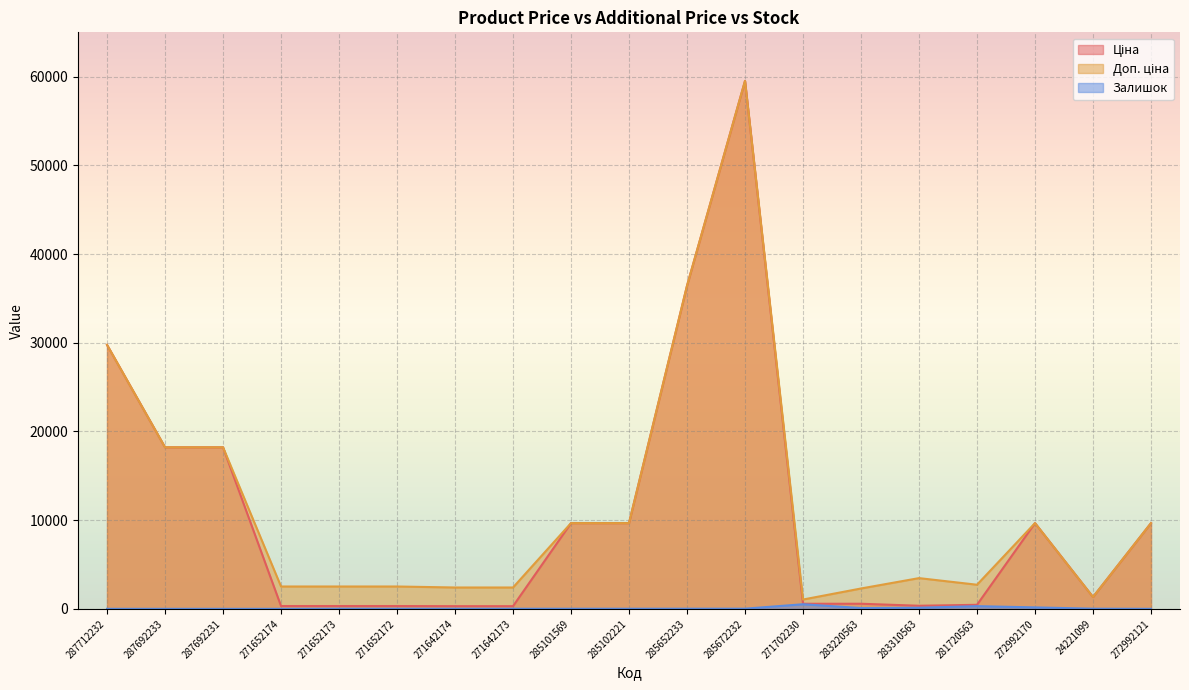

Reading left to right, what are all the values shown in this chart?

Ціна: 287712232=29761.5	287692233=18212.0	287692231=18212.0	271652174=314.7	271652173=314.7	271652172=314.7	271642174=300.6	271642173=300.6	285101569=9664.7	285102221=9664.7	285652233=36424.0	285672232=59523.0	271702230=571.6	283220563=573.2	283310563=346.3	281720563=452.7	272992170=9664.7	24221099=1332.7	272992121=9664.7
Доп. ціна: 287712232=29761.5	287692233=18212.0	287692231=18212.0	271652174=2517.5	271652173=2517.5	271652172=2517.5	271642174=2405.2	271642173=2405.2	285101569=9664.7	285102221=9664.7	285652233=36424.0	285672232=59523.0	271702230=1048.0	283220563=2292.9	283310563=3462.7	281720563=2716.4	272992170=9664.7	24221099=1333.0	272992121=9664.7
Залишок: 287712232=0.0	287692233=1.0	287692231=0.0	271652174=0.0	271652173=12.0	271652172=9.0	271642174=9.0	271642173=9.0	285101569=10.0	285102221=11.0	285652233=15.0	285672232=17.0	271702230=516.0	283220563=86.0	283310563=120.0	281720563=302.0	272992170=162.0	24221099=16.0	272992121=0.0